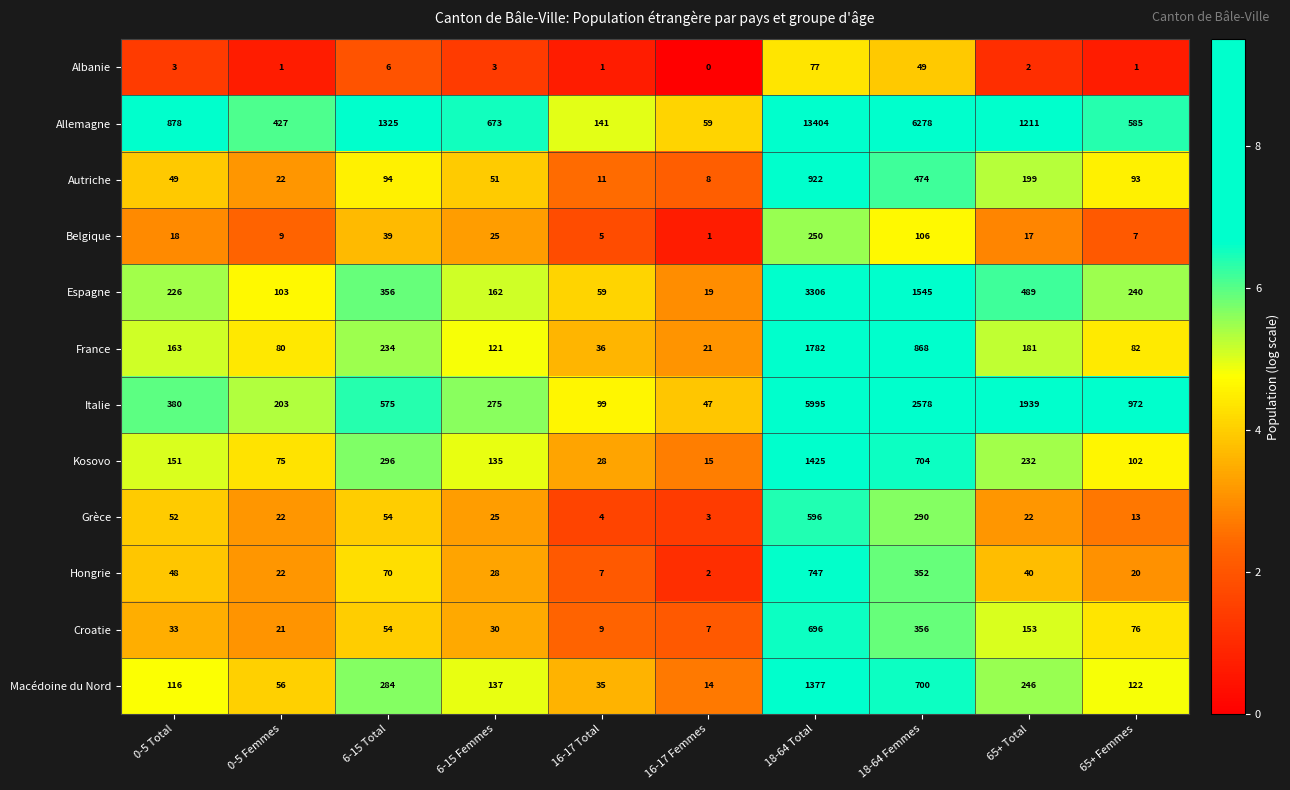

What is the approximate value of Macédoine du Nord at 0-5 Femmes, to the nearest 50?

50